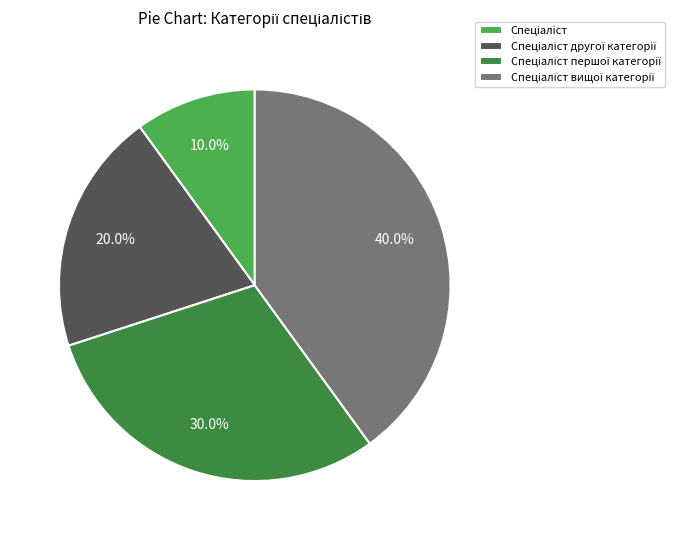

Does any single category account for the majority?

No